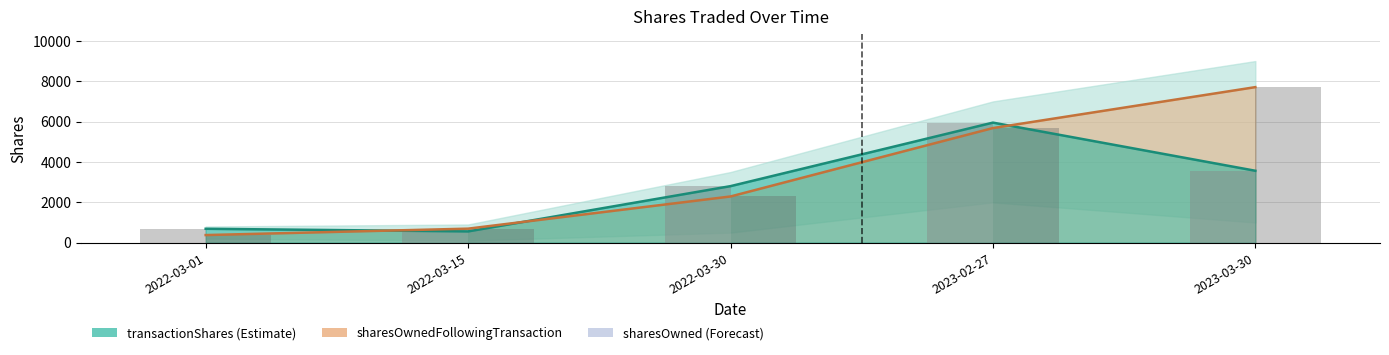

Reading left to right, what are all the values shown in this chart?

transactionShares: 2022-03-01=688	2022-03-15=558	2022-03-30=2801	2023-02-27=5949	2023-03-30=3563
sharesOwnedFollowingTransaction: 2022-03-01=376	2022-03-15=694	2022-03-30=2289	2023-02-27=5679	2023-03-30=7708